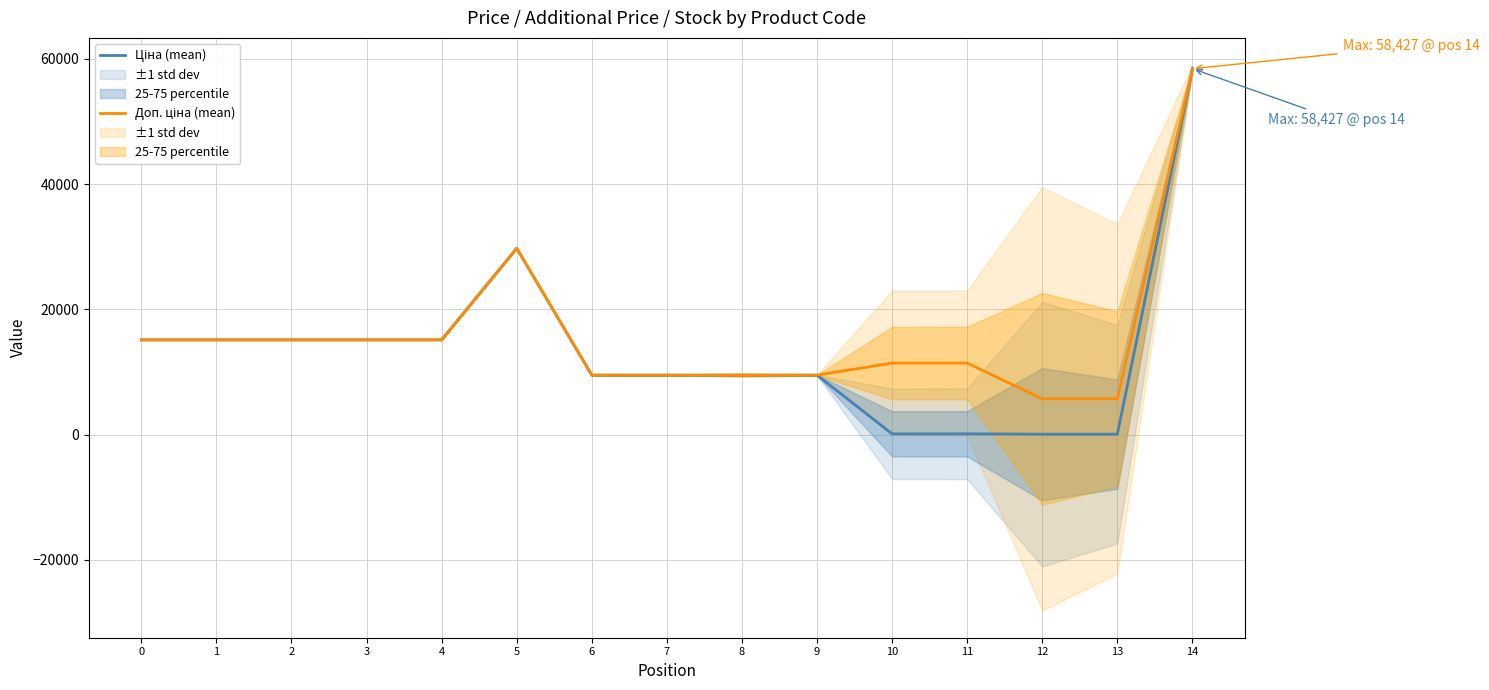

At 5, list the series in order from largest to smallest.

Ціна (mean), Доп. ціна (mean)